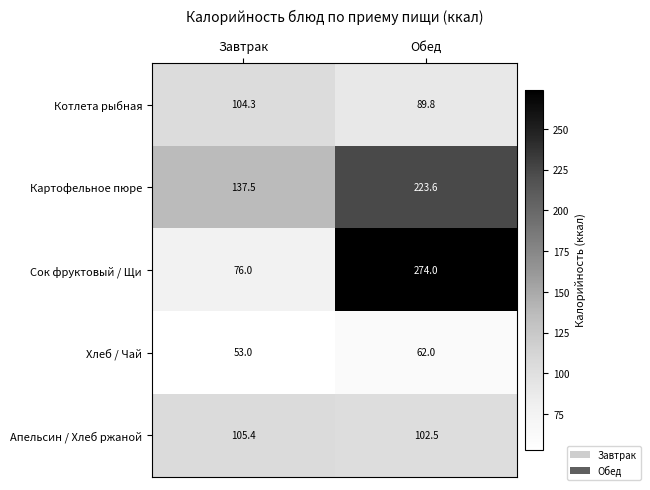

Count the number of data series in this chart.

5